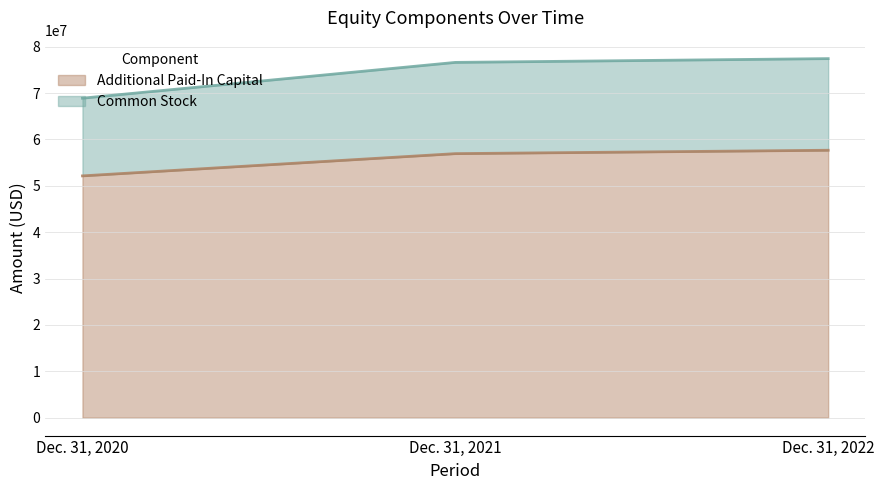

What is the lowest value of the Additional Paid-In Capital series?

52142398